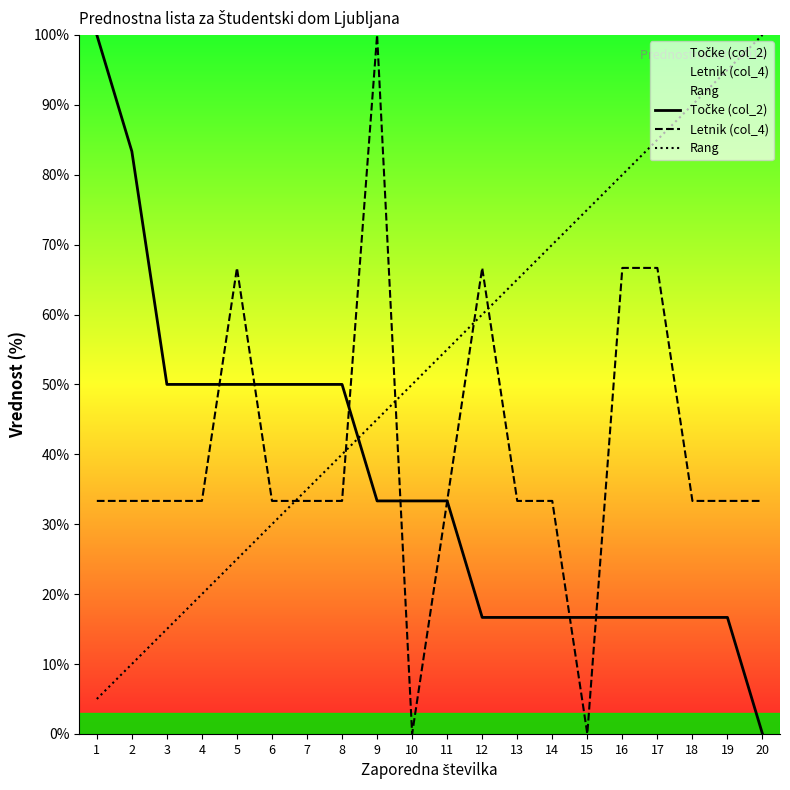

At which category does Letnik (col_4) reach its first local valley?

10